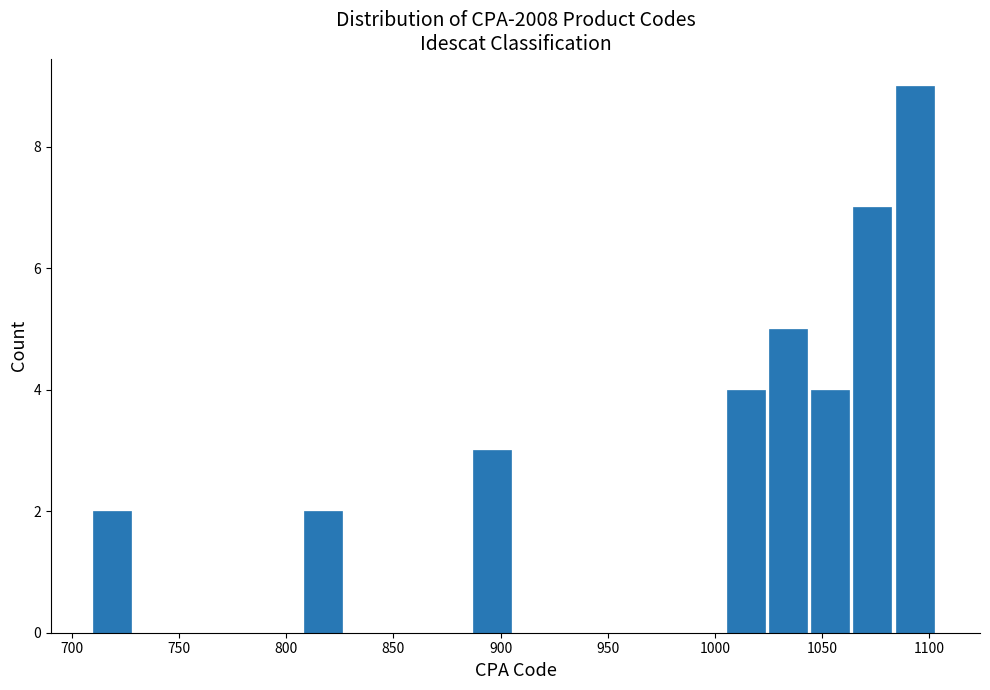

Around what value on the x-axis is the tallest bar? Give the approximate position of its centre, as read against the axis.

1095